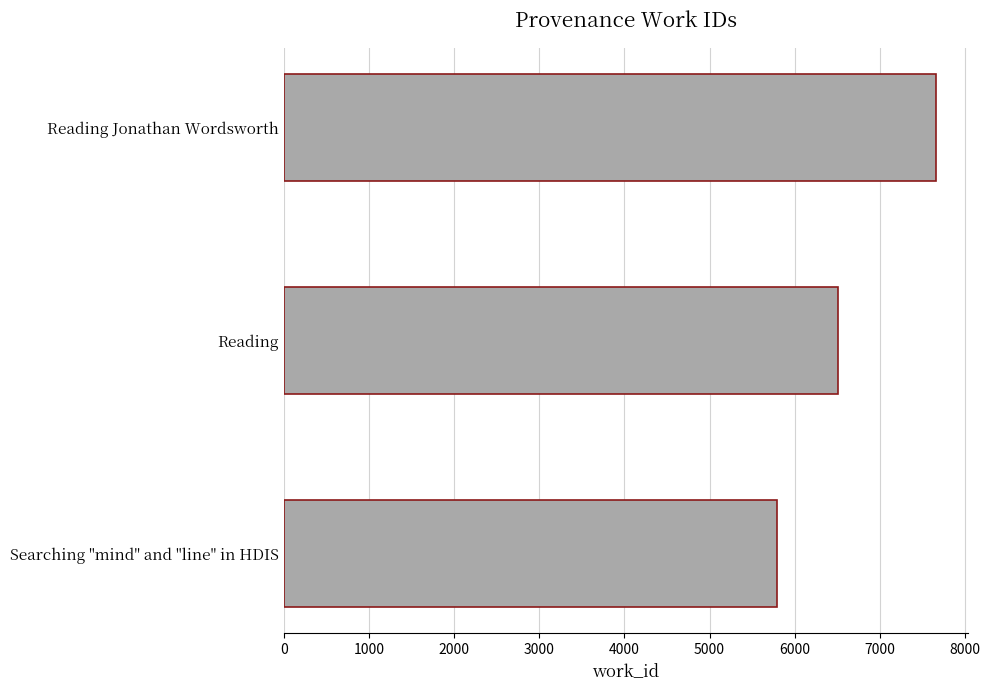

True or false: the data shows 9340 at Reading.

False